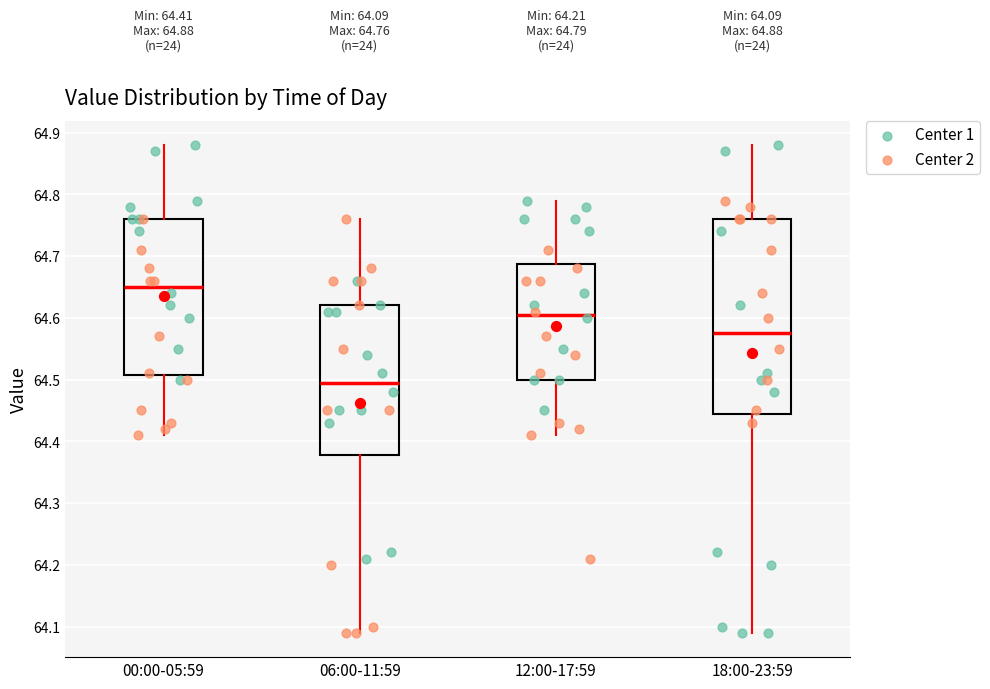

Which box is the tallest, from its lower edge to its upper edge?

18:00-23:59